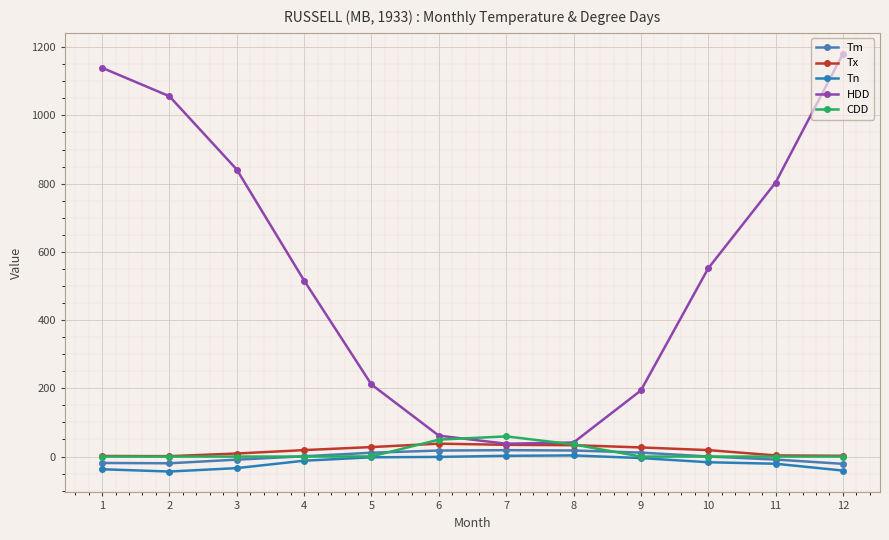

Where is Tm nearest to the value -1?

10